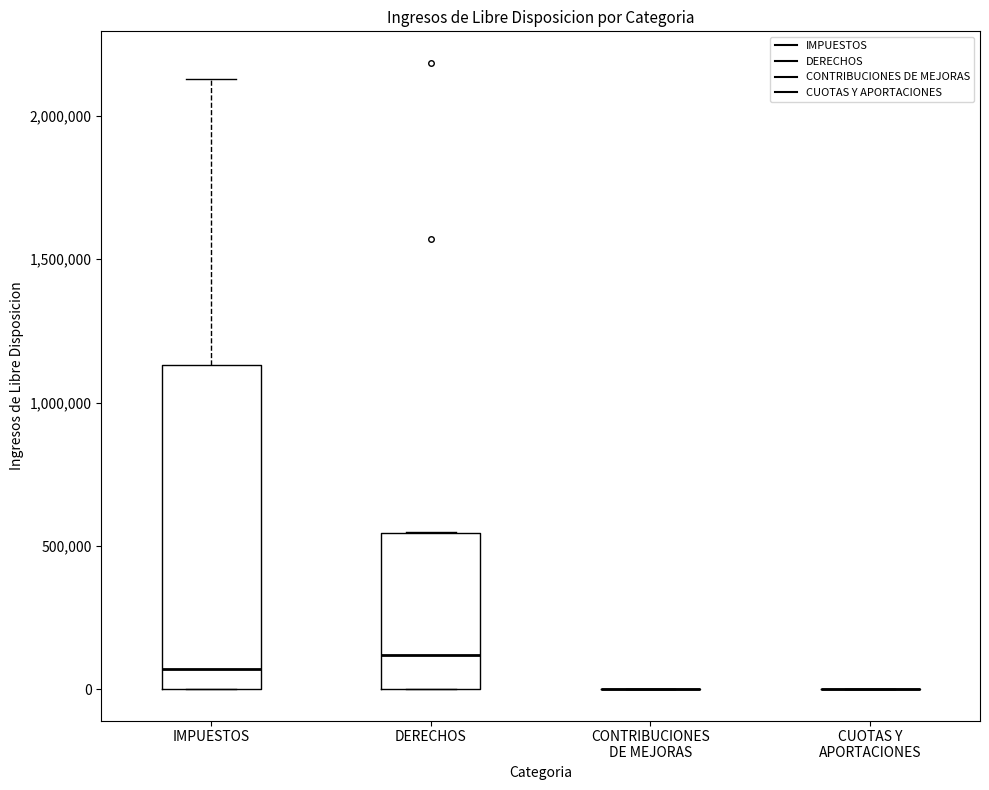

Which box is the tallest, from its lower edge to its upper edge?

IMPUESTOS